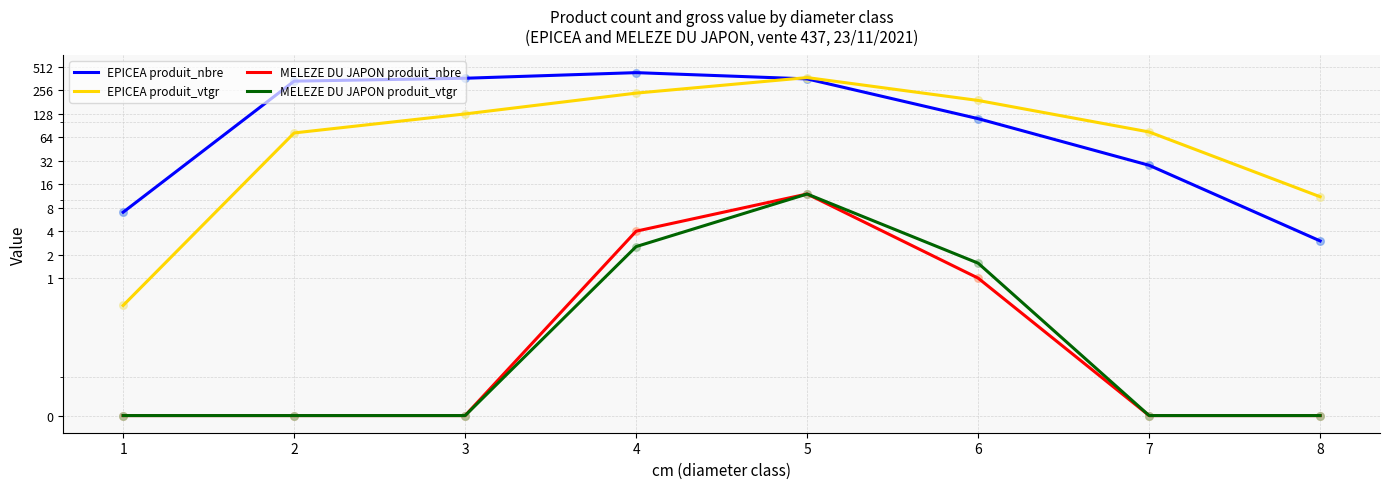

What are all the series names shown in the legend?

EPICEA produit_nbre, EPICEA produit_vtgr, MELEZE DU JAPON produit_nbre, MELEZE DU JAPON produit_vtgr